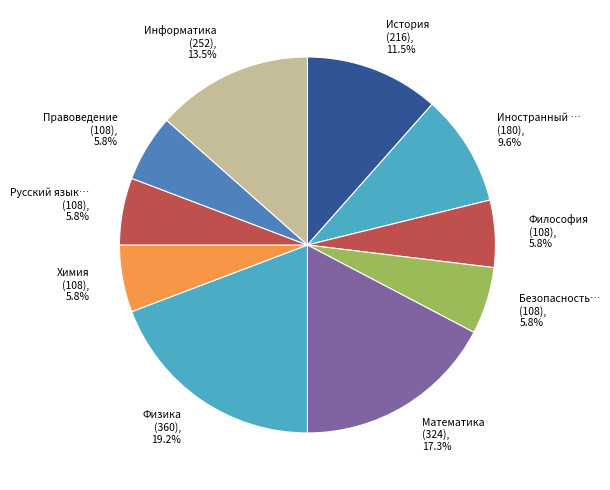

What is the largest slice in the pie chart?

Физика (360), 19.2%